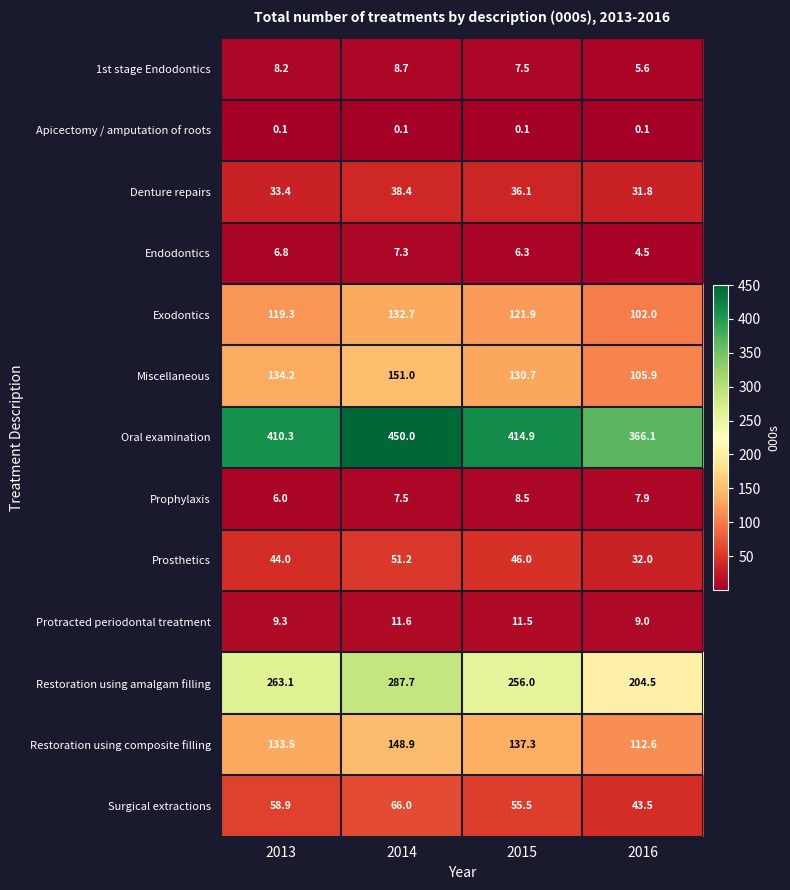

Count the number of data series in this chart.

13